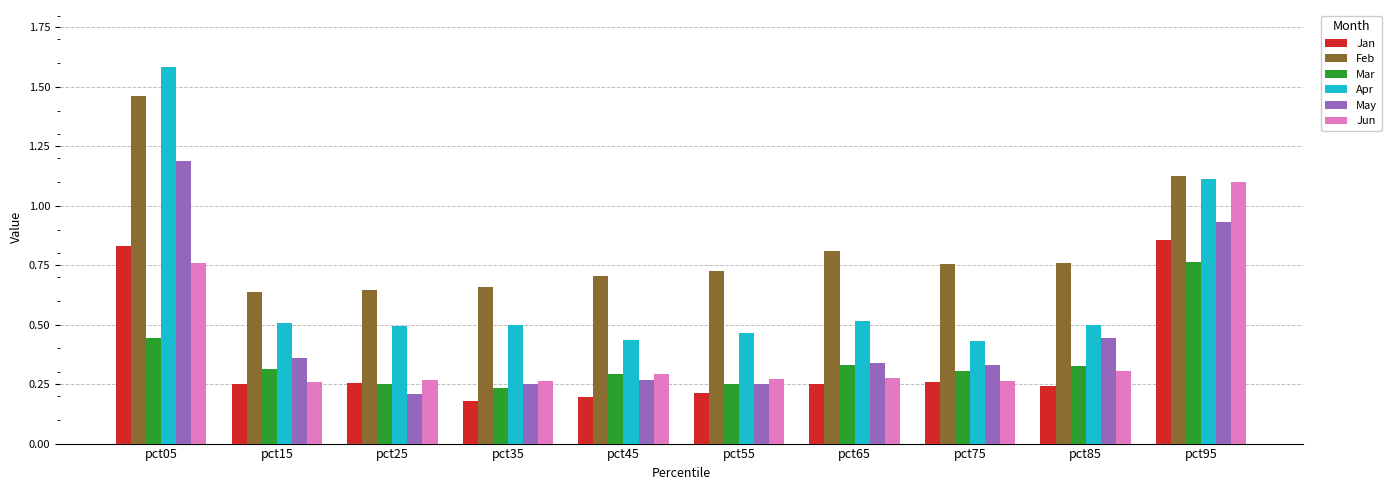

What is the difference between the maximum and minimum values in the Apr series?

1.2